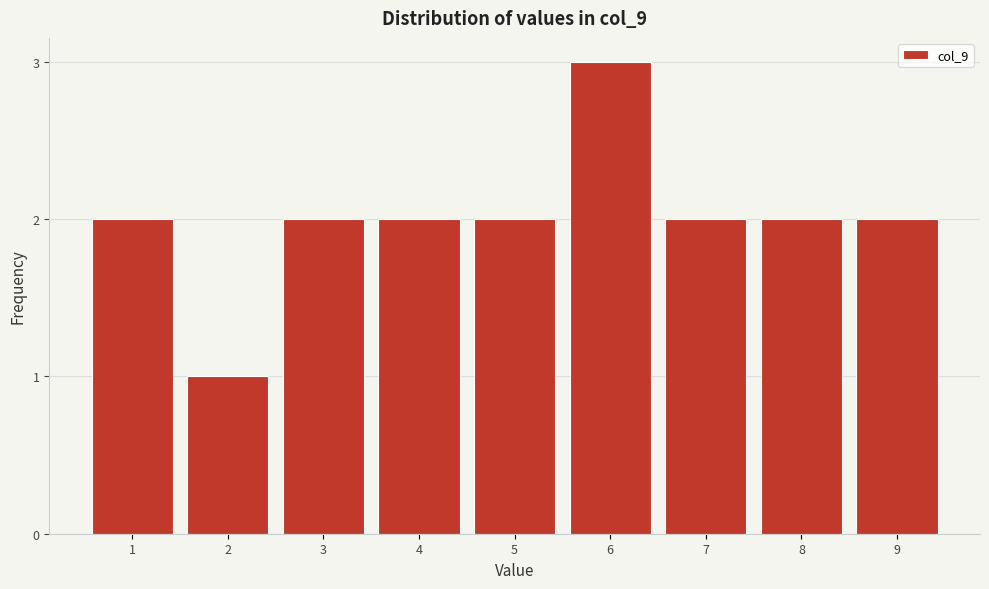

Reading left to right, list all the values displayed in this chart.

1=2	2=1	3=2	4=2	5=2	6=3	7=2	8=2	9=2